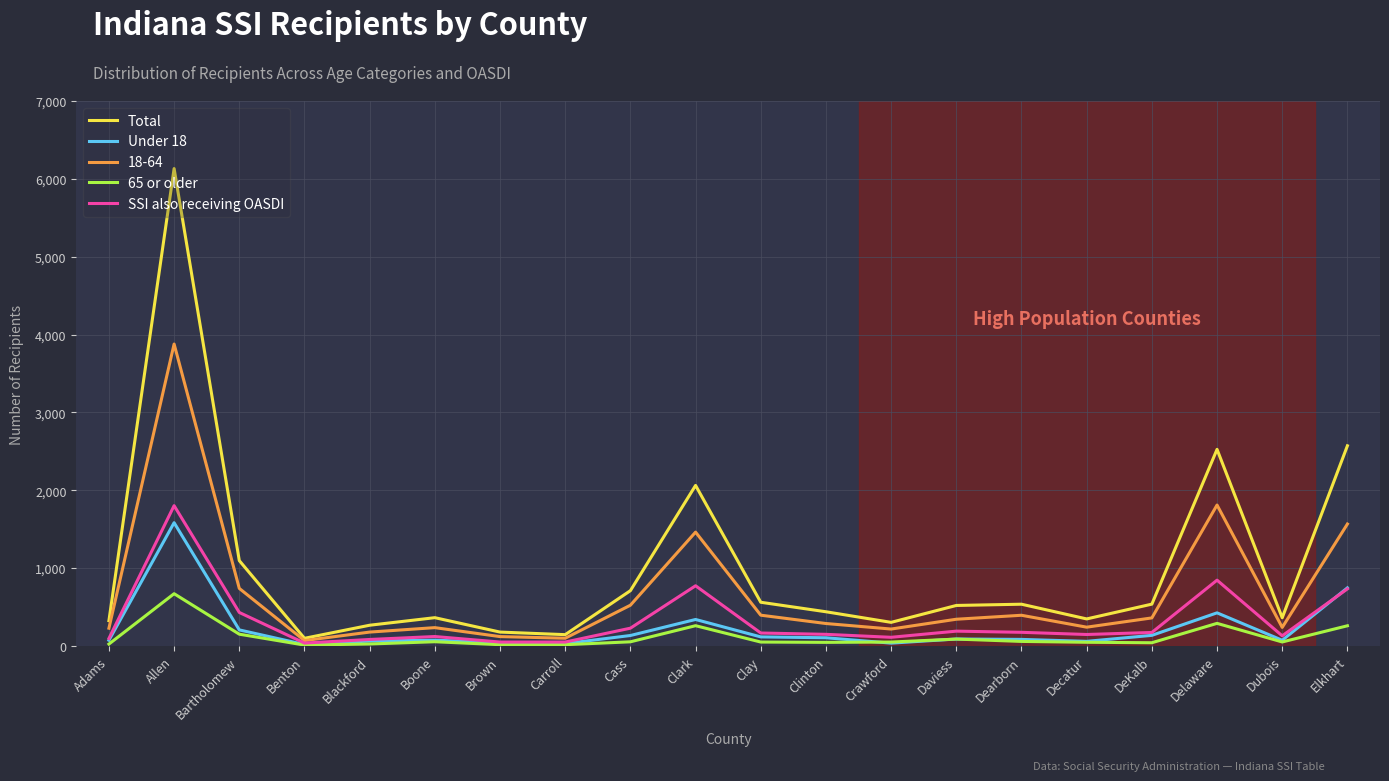

How many values in the SSI also receiving OASDI series are below 166?

10